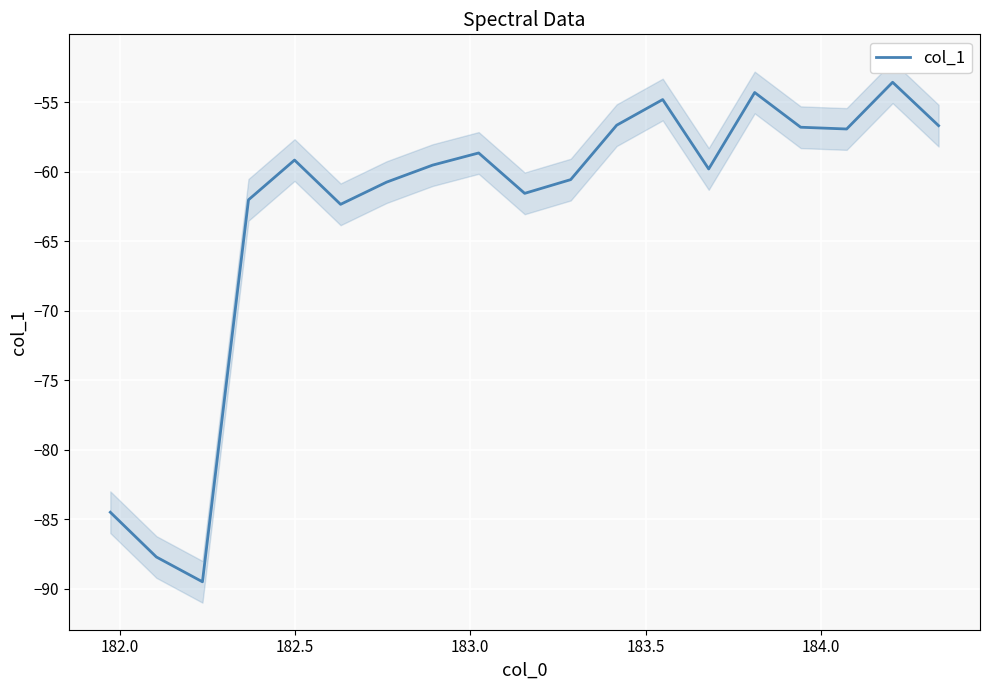

What is the minimum value for col_1?

-89.5